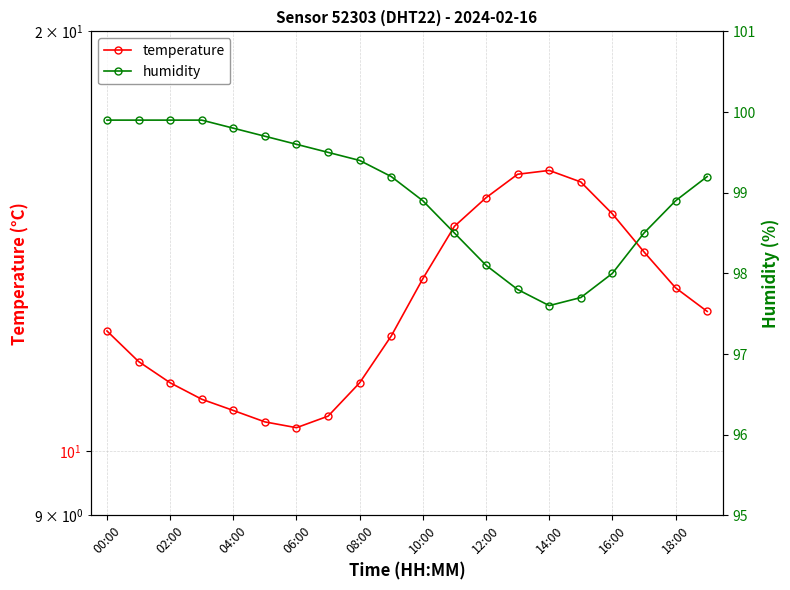

How many lines are shown in the chart?

2